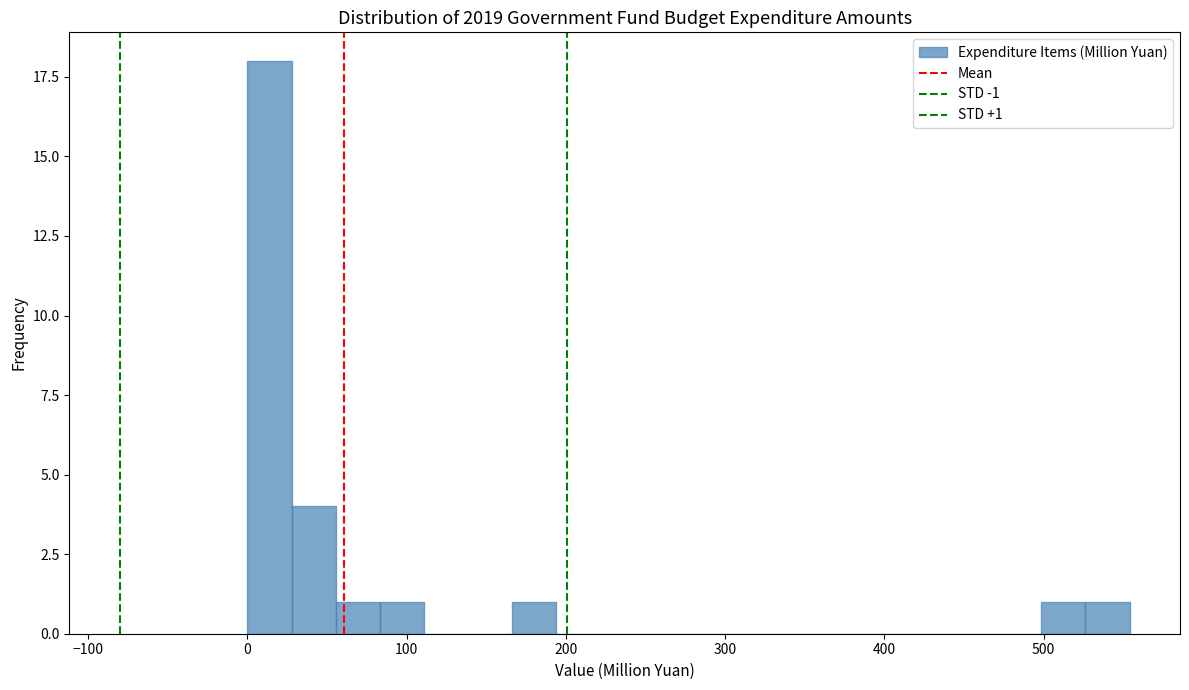

Around what value on the x-axis is the tallest bar? Give the approximate position of its centre, as read against the axis.

10